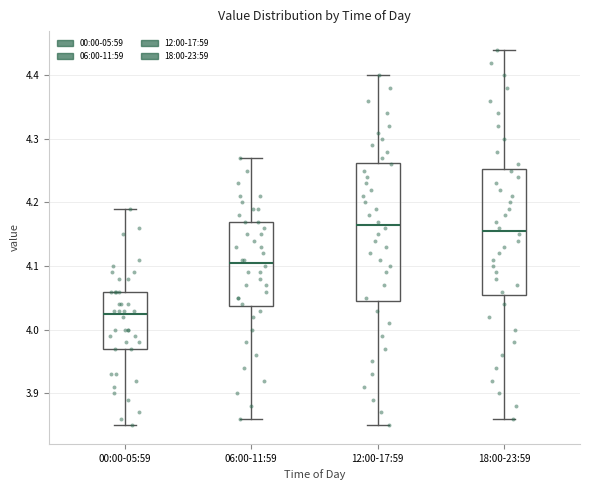

Which box is the tallest, from its lower edge to its upper edge?

12:00-17:59